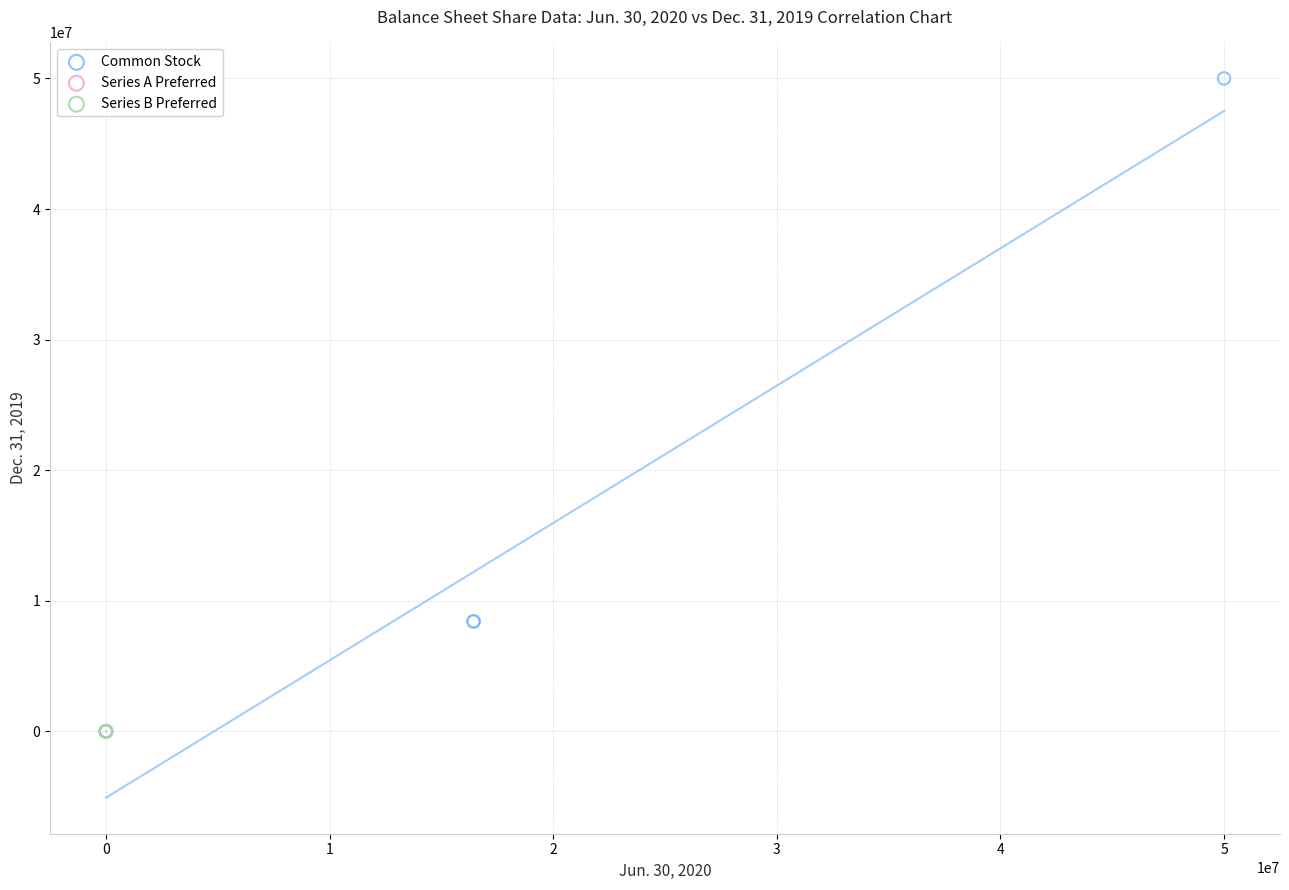

Which series has the widest spread of Y values?

Common Stock